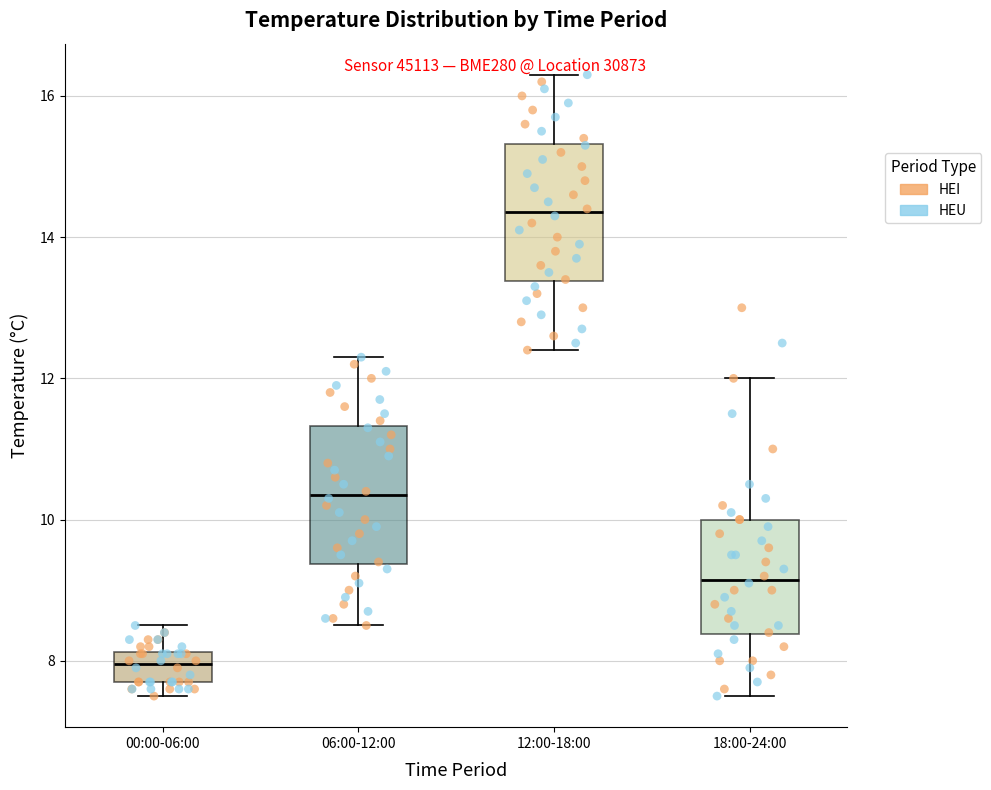

Where does the median line of the box for 06:00-12:00 sit on the y-axis? The values are not printed on the chart, so give them approximately, as read against the axis.

10.4